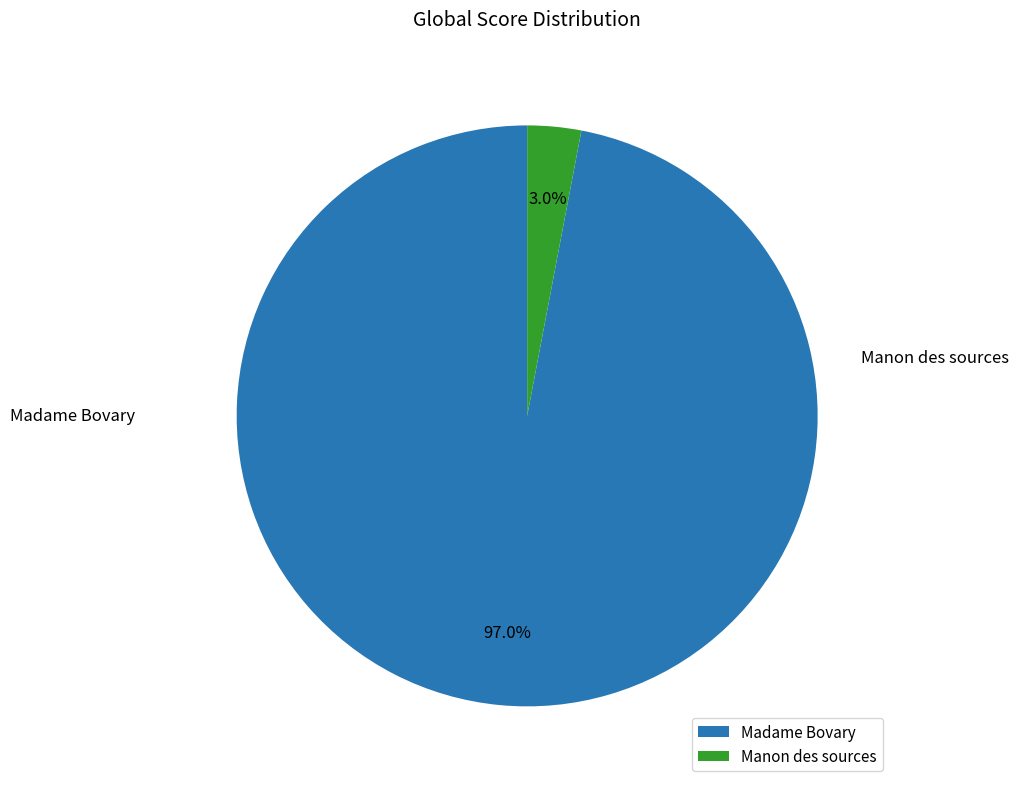

Is there a majority slice in this chart?

Yes